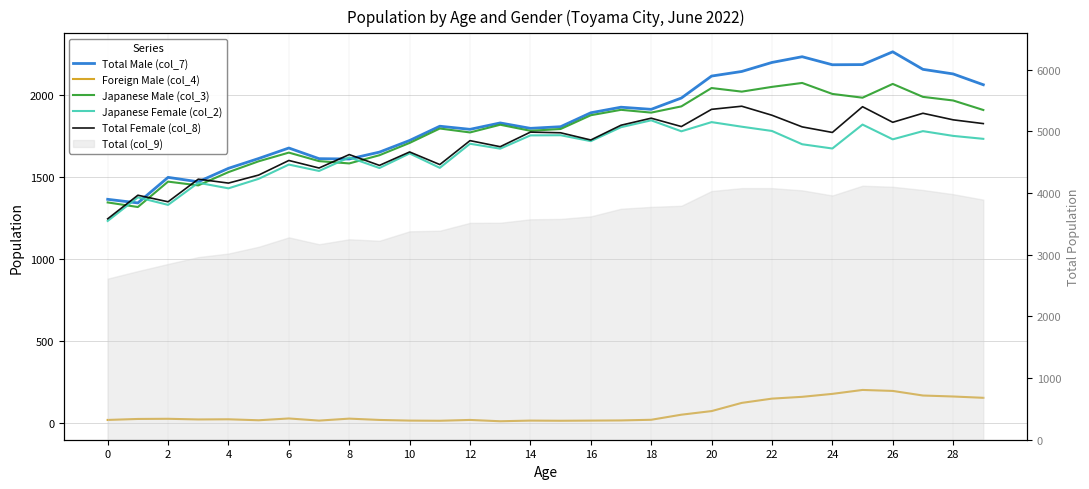

After their last crossing, which series has the higher values: Japanese Male (col_3) or Total Female (col_8)?

Japanese Male (col_3)